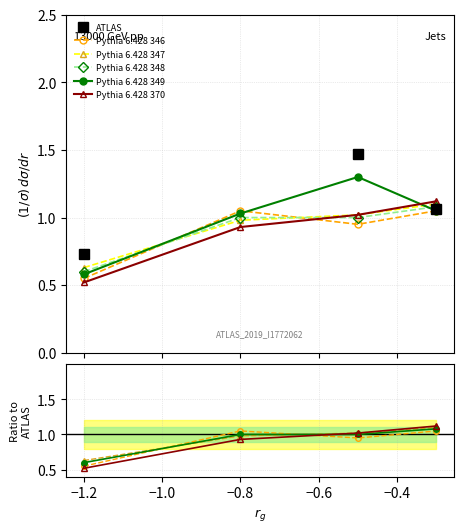

What is the value of the Pythia 6.428 370 point at the 1st from the left?

0.5